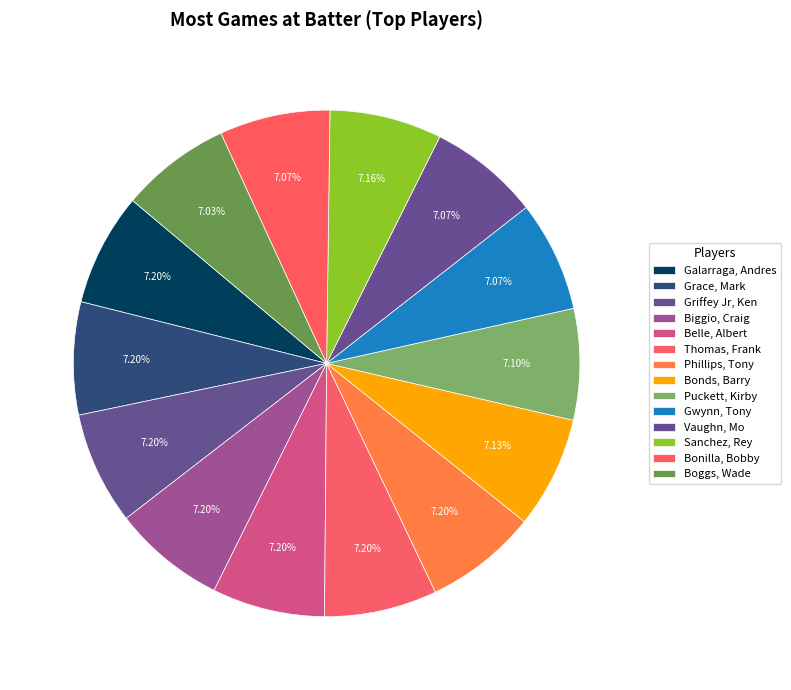

Which category has the biggest portion of the pie?

Galarraga, Andres